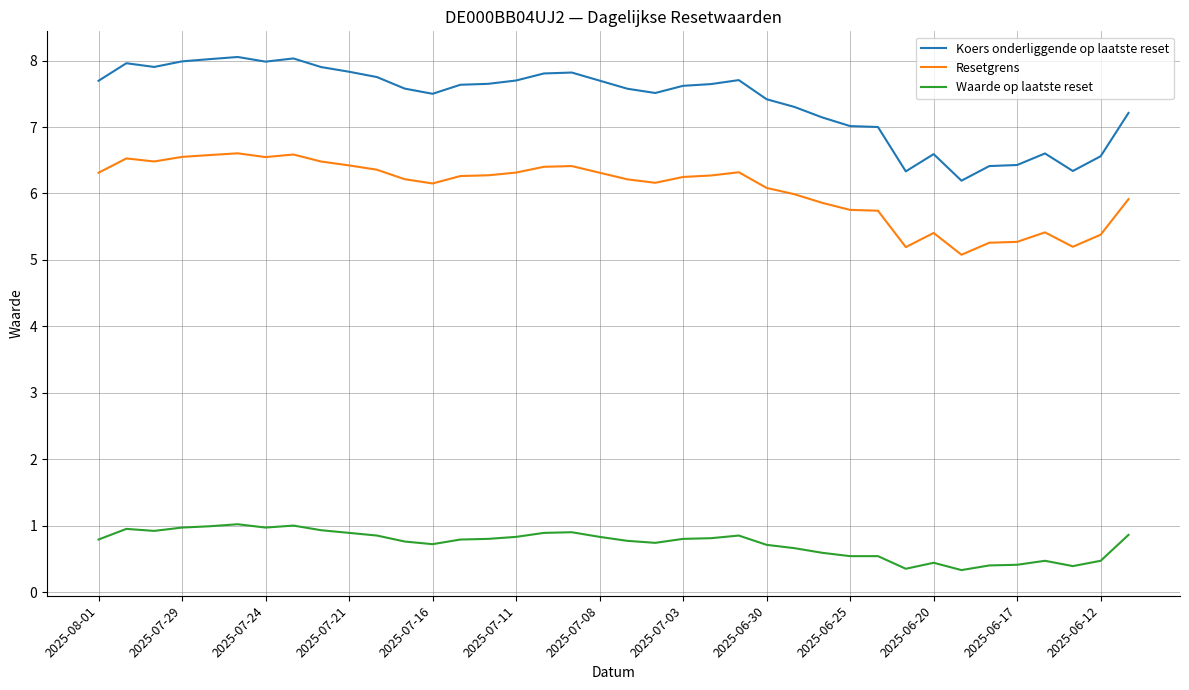

What is the average value of the Resetgrens series?

6.1